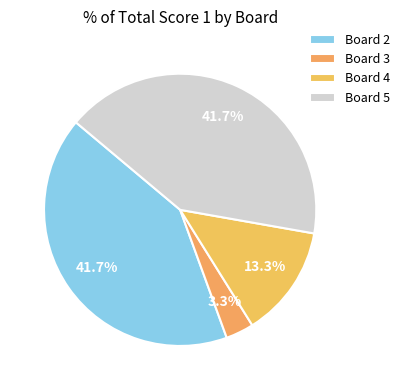

Approximately how many times larger is the value at Board 4 compared to Board 2?

0.3